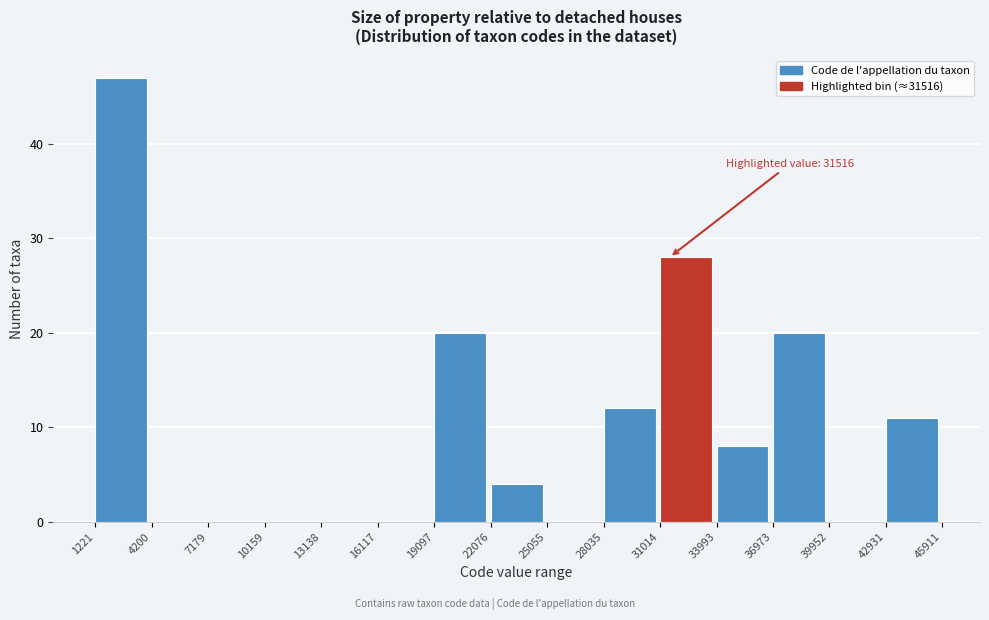

Over which range of the x-axis is the bar tallest?

1221 to 4200